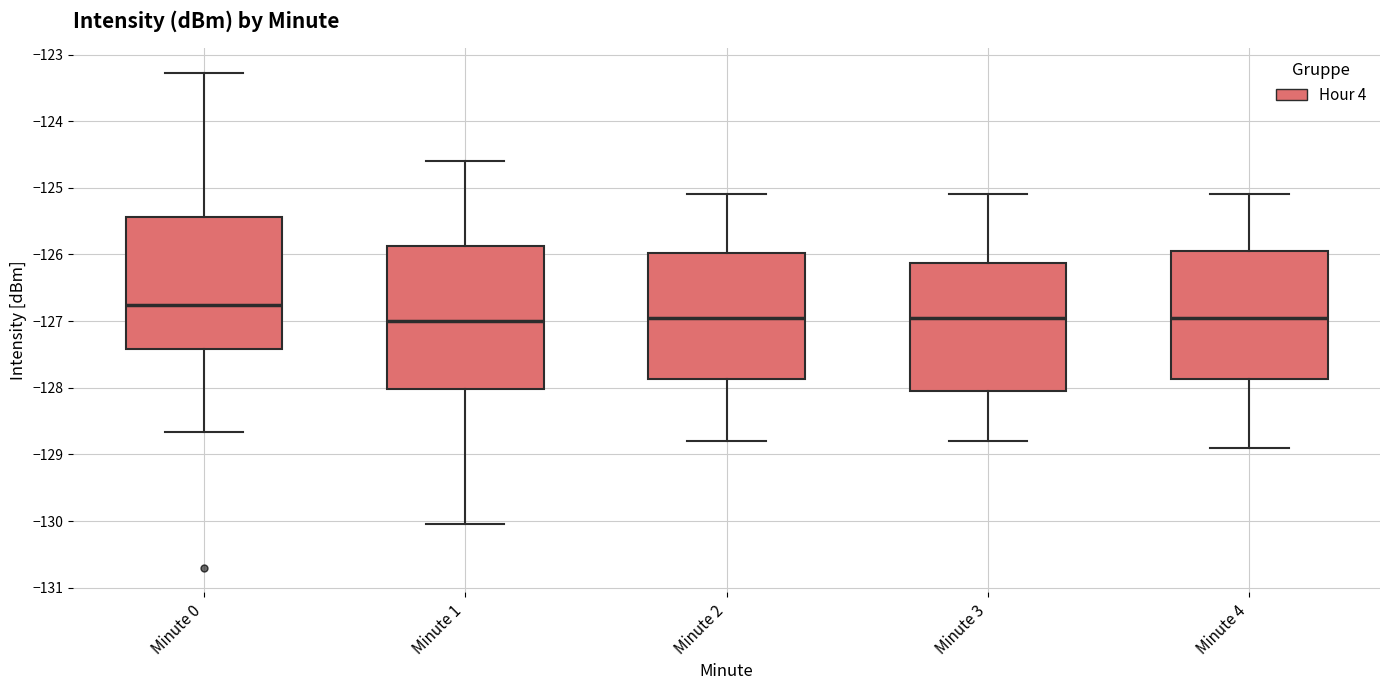

Which box is the tallest, from its lower edge to its upper edge?

Minute 1